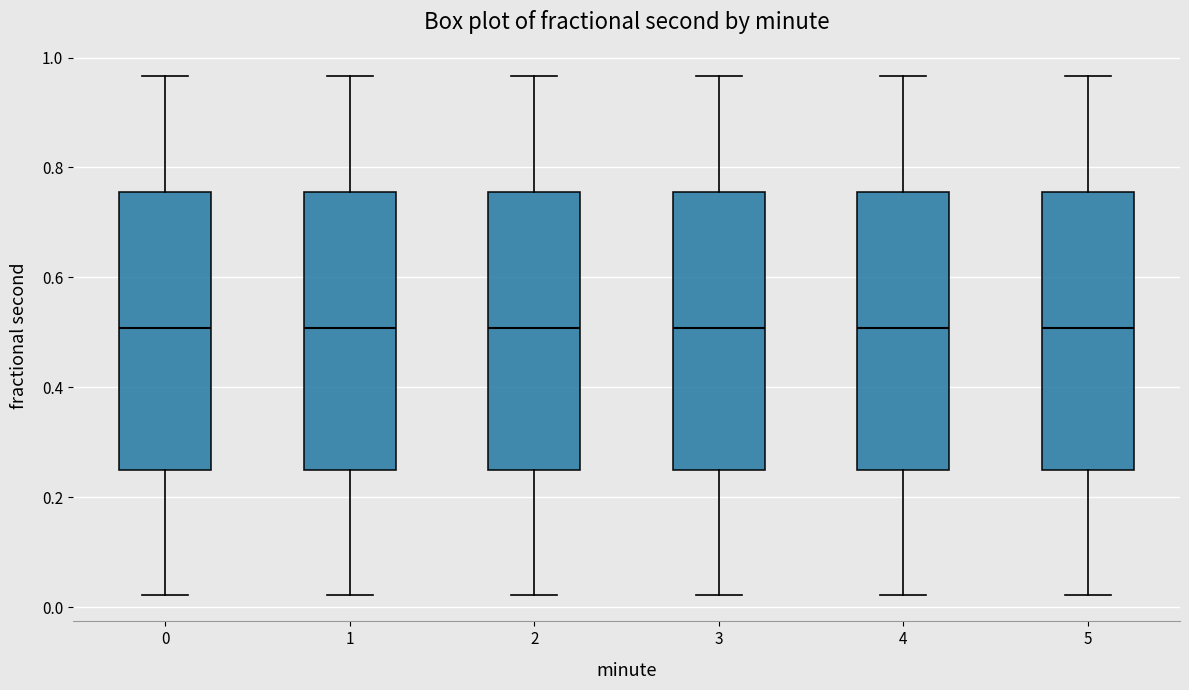

Reading left to right, transcribe this box plot: for each box, give where its median line is, the range the box spans, and where its two whiskers end, as read against the y-axis. The values are not printed on the chart, so give them approximately, as read against the axis.

0: median 0.50, box 0.26 to 0.76, whiskers 0.02 to 0.96
1: median 0.50, box 0.26 to 0.76, whiskers 0.02 to 0.96
2: median 0.50, box 0.26 to 0.76, whiskers 0.02 to 0.96
3: median 0.50, box 0.26 to 0.76, whiskers 0.02 to 0.96
4: median 0.50, box 0.26 to 0.76, whiskers 0.02 to 0.96
5: median 0.50, box 0.26 to 0.76, whiskers 0.02 to 0.96